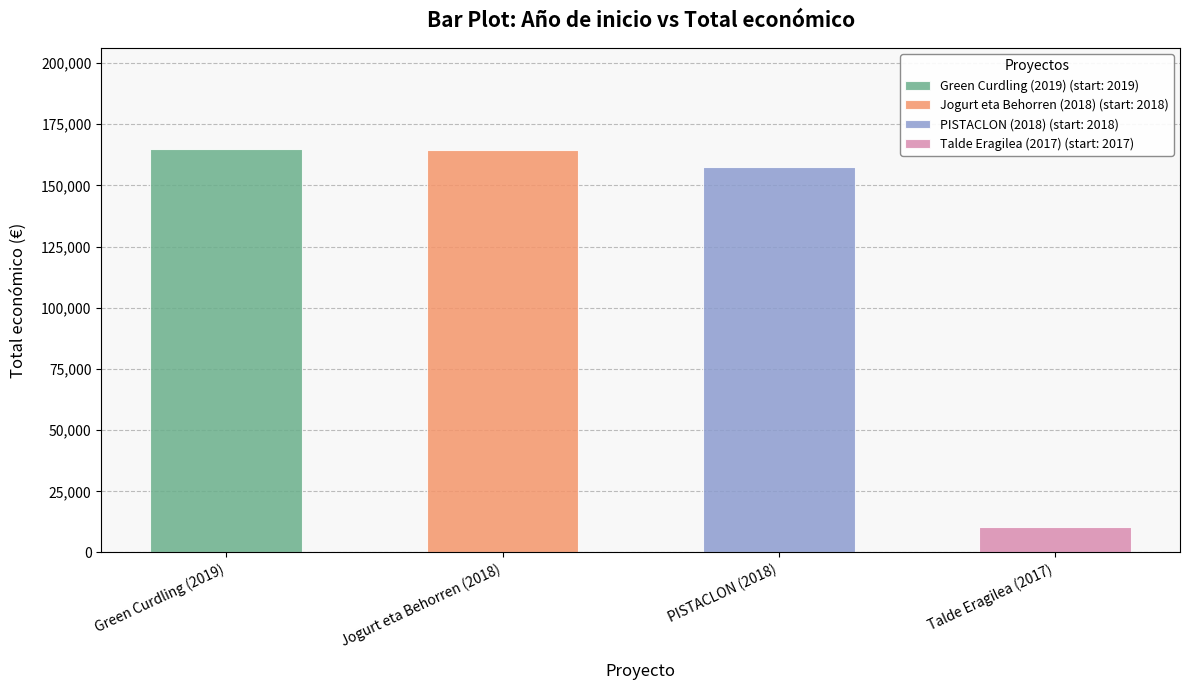

Which category has the lowest value across all series?

Talde Eragilea (2017)